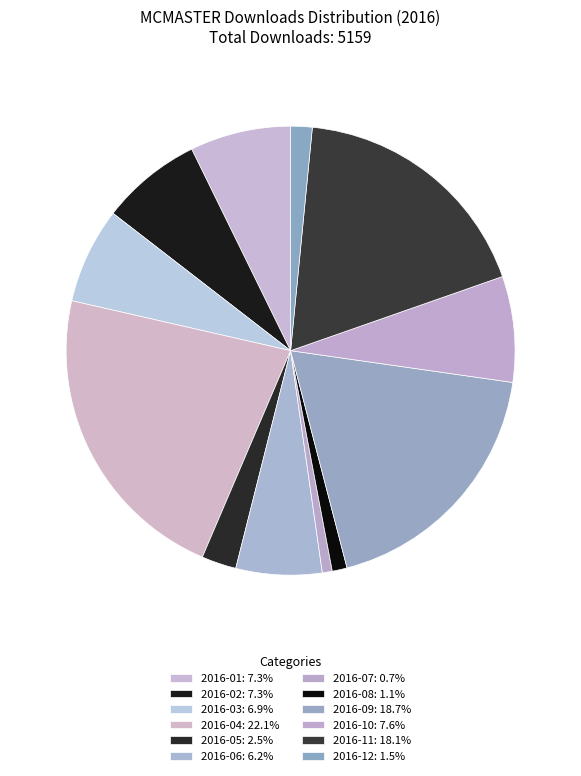

How many slices are in this pie chart?

12